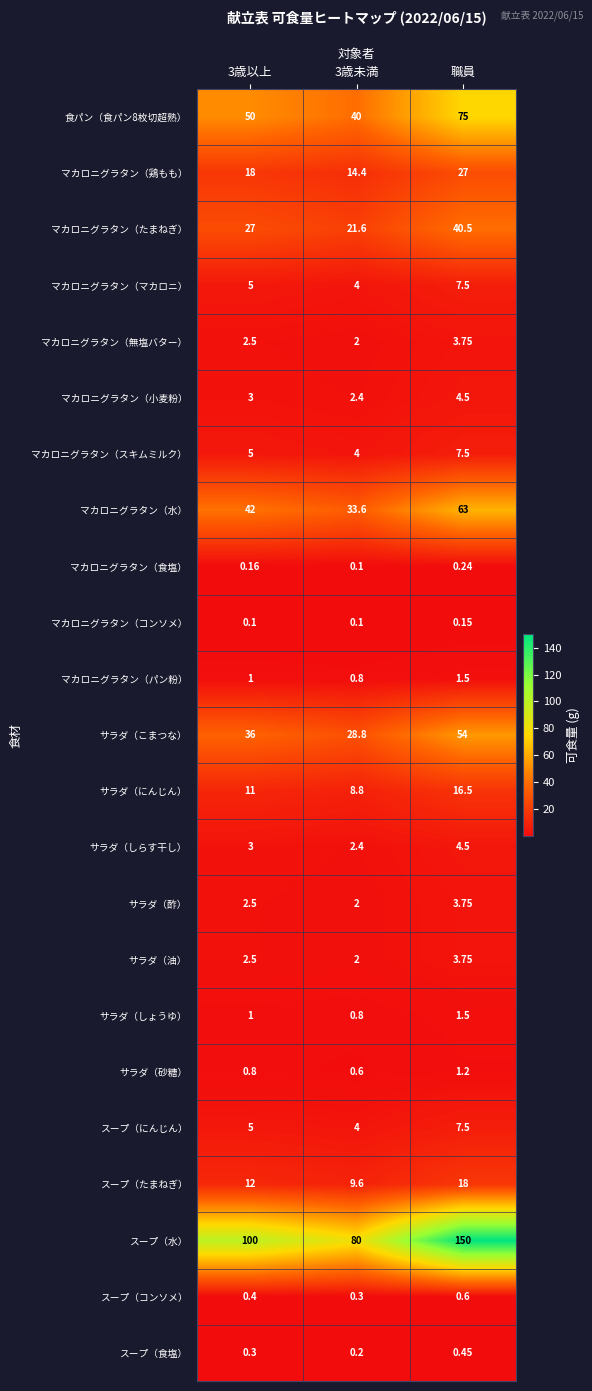

At which category is the sum across all series the highest?

職員